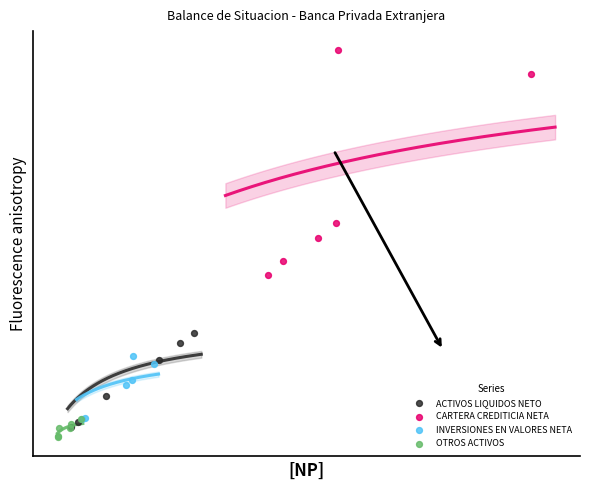

Which series contains the lowest Y value?

OTROS ACTIVOS